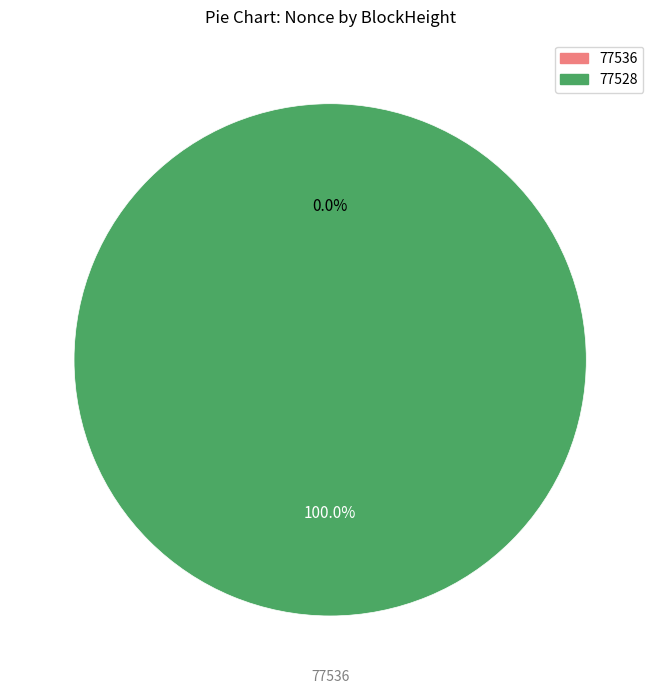

What is the largest slice in the pie chart?

77528